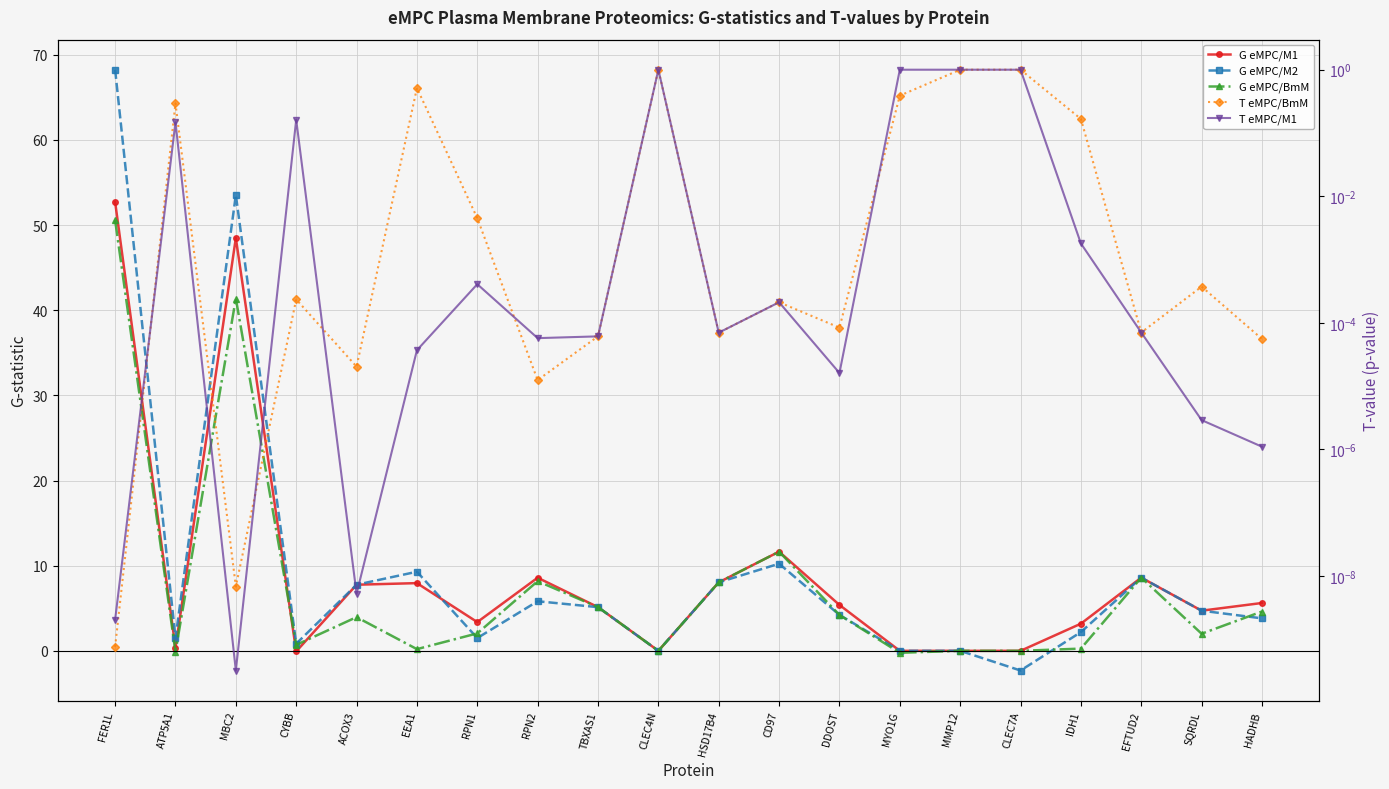

What is the total value across all series at EEA1?

18.0